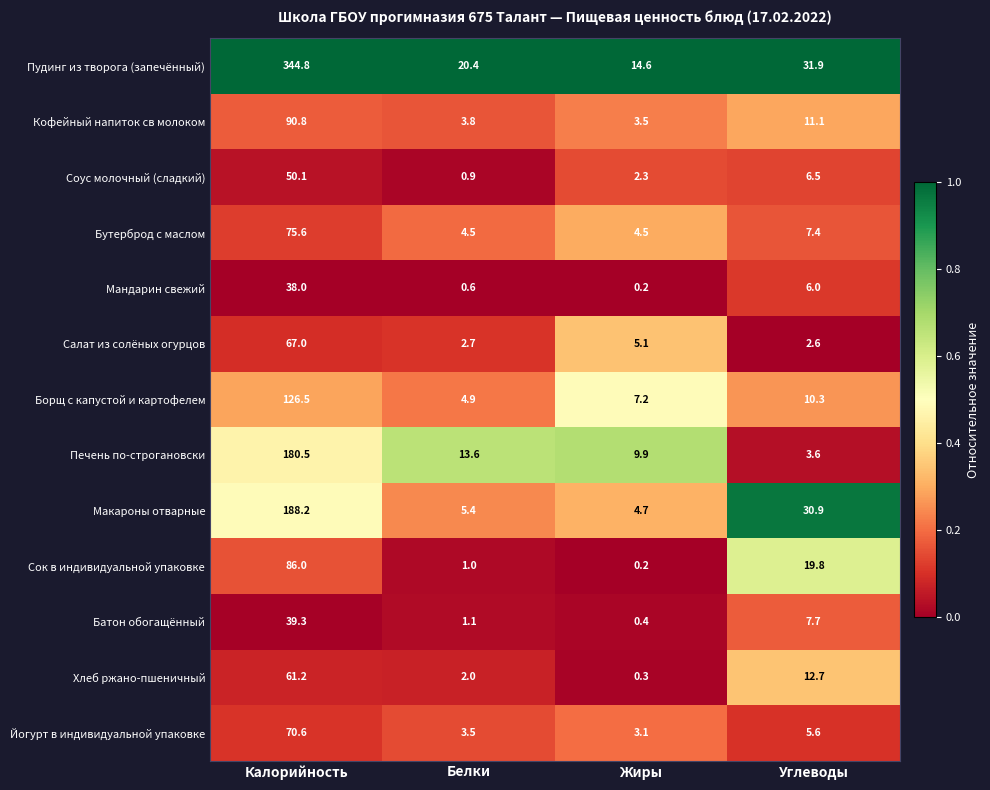

At which category is the sum across all series the highest?

Калорийность